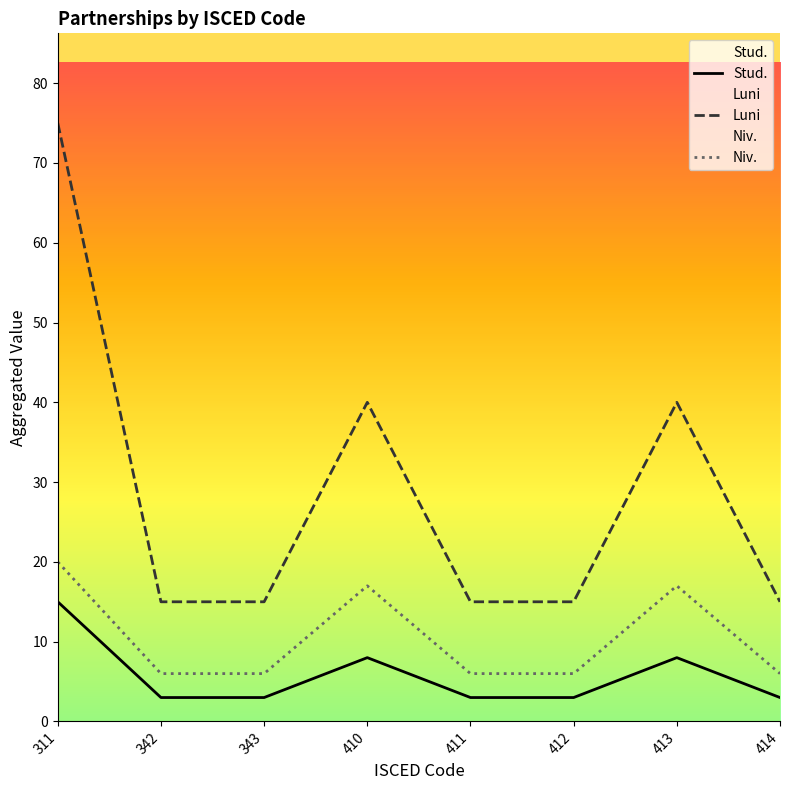

Reading right to left, what are all the values shown in this chart?

Stud.: 414=3	413=8	412=3	411=3	410=8	343=3	342=3	311=15
Luni: 414=15	413=40	412=15	411=15	410=40	343=15	342=15	311=75
Niv.: 414=6	413=17	412=6	411=6	410=17	343=6	342=6	311=20